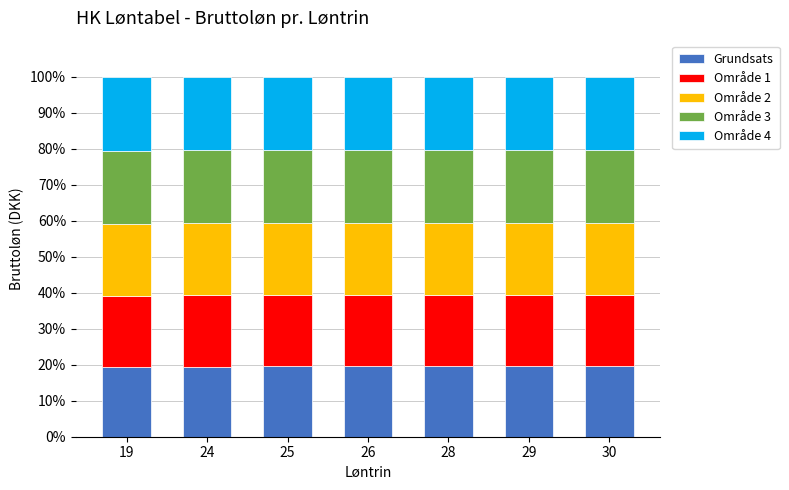

What is the minimum value for Grundsats?

19.4